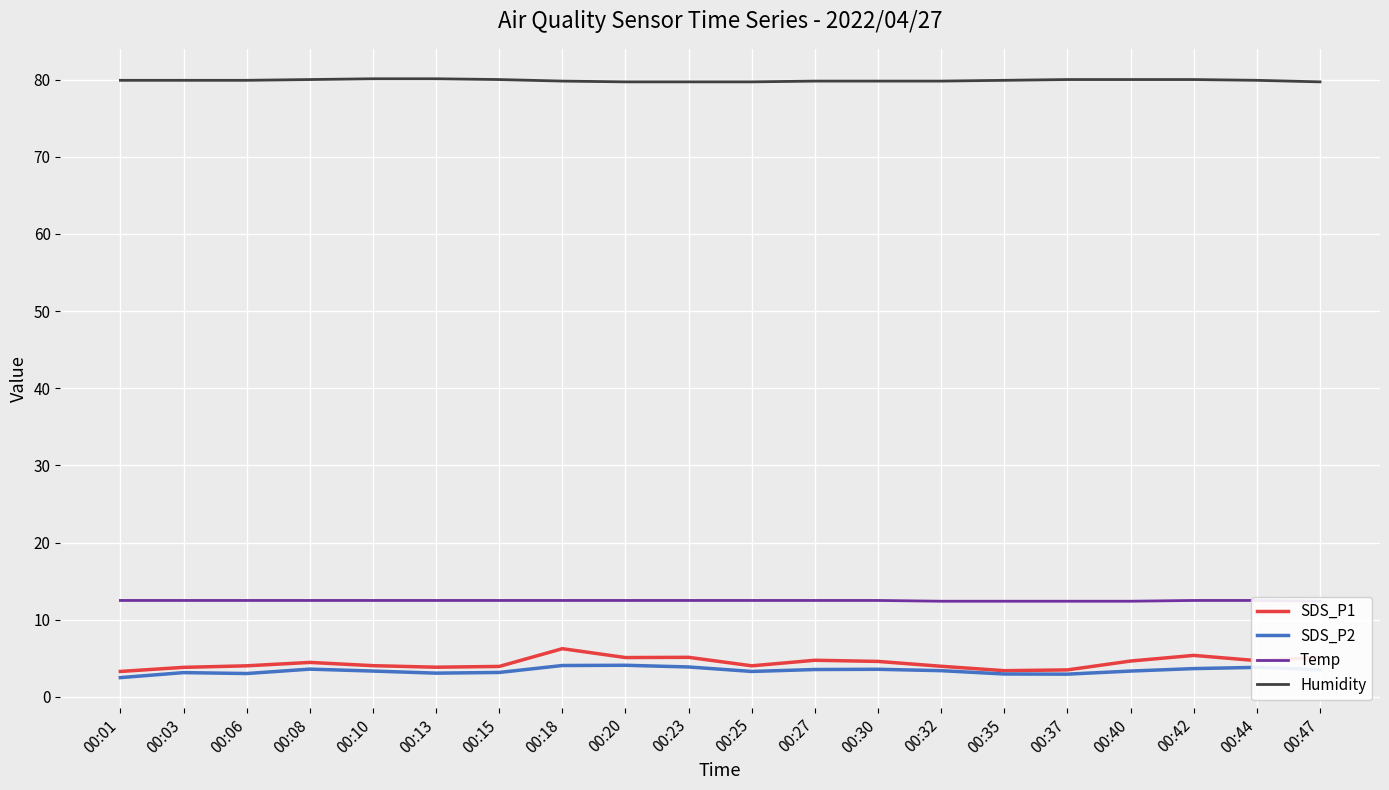

At which label does SDS_P1 reach its minimum?

00:01